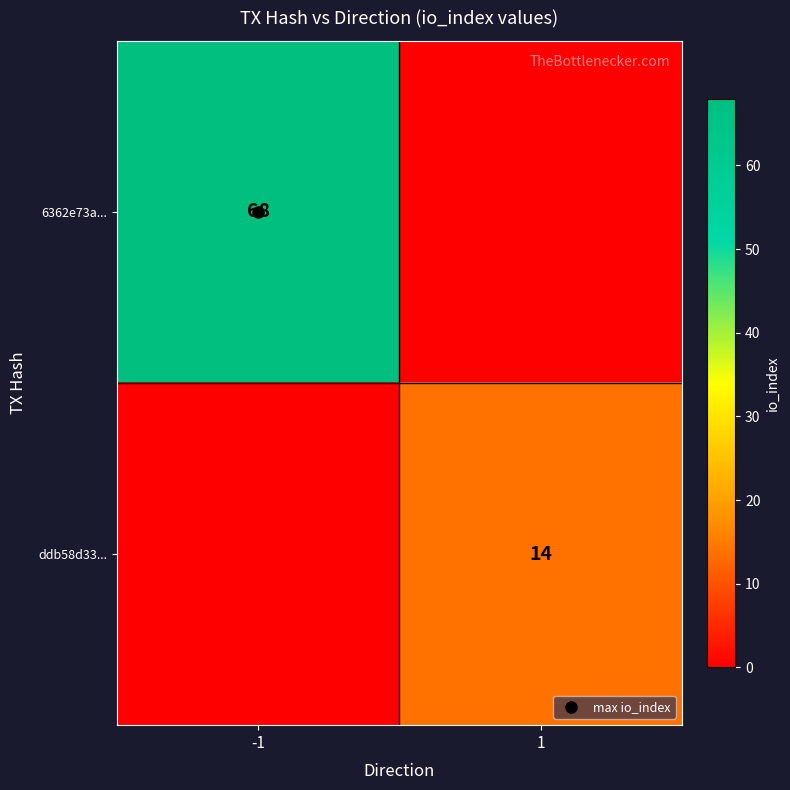

What is the sum of the ddb58d33... values at 1 and -1?

14